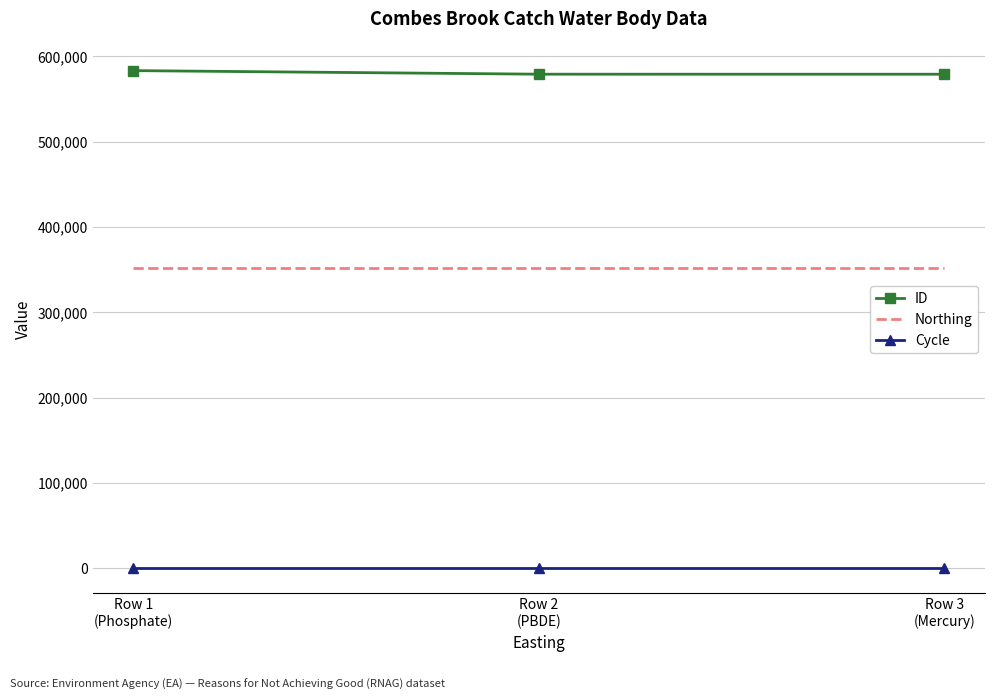

What is the average value of the Cycle series?

3